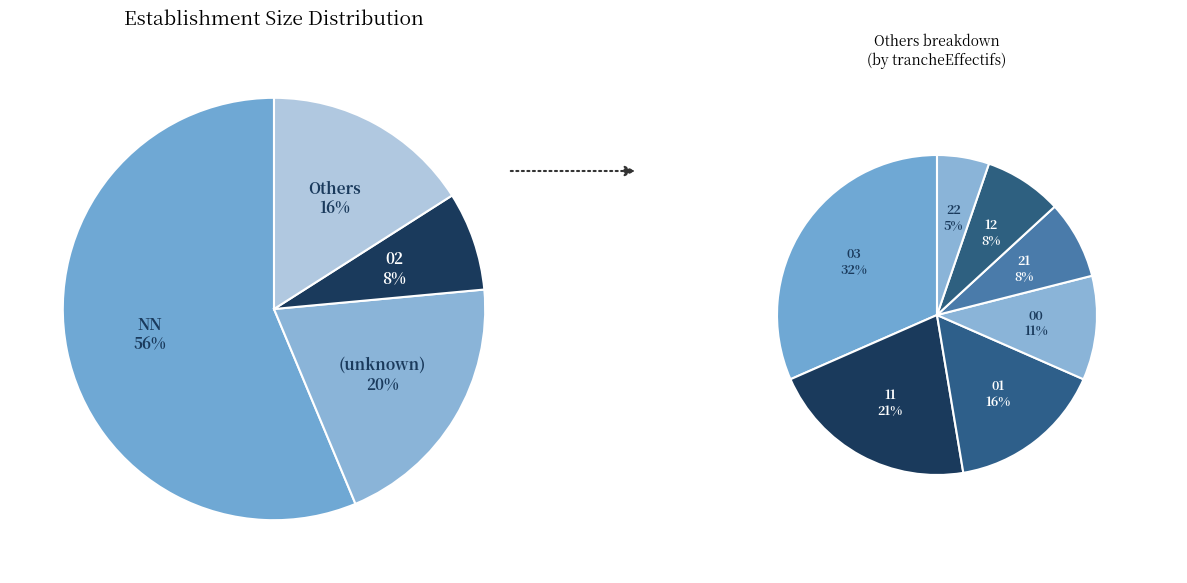

Does  account for over 50% of the chart?

No